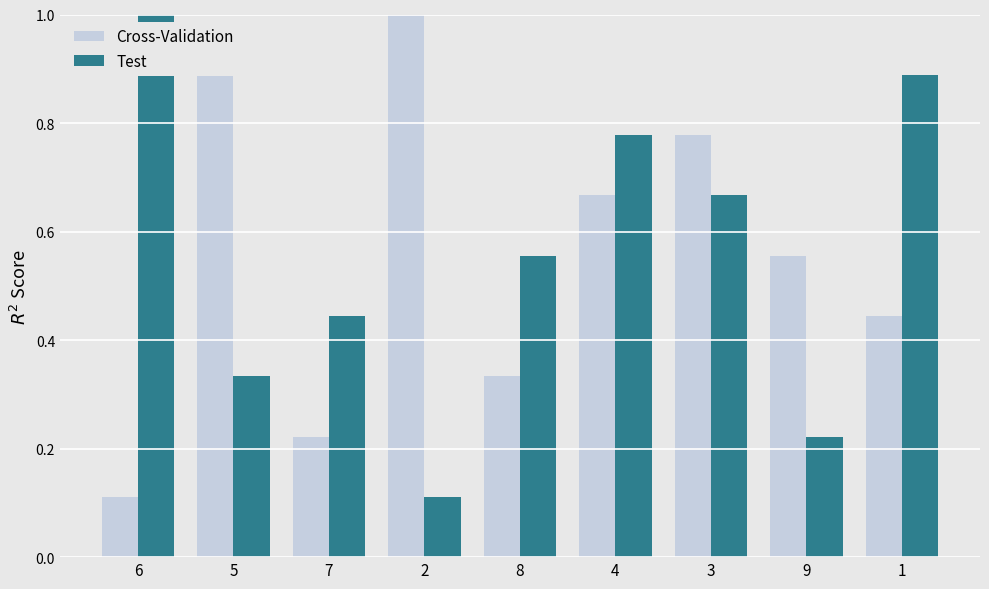

Is it true that Cross-Validation equals 0.6 at 1?

False